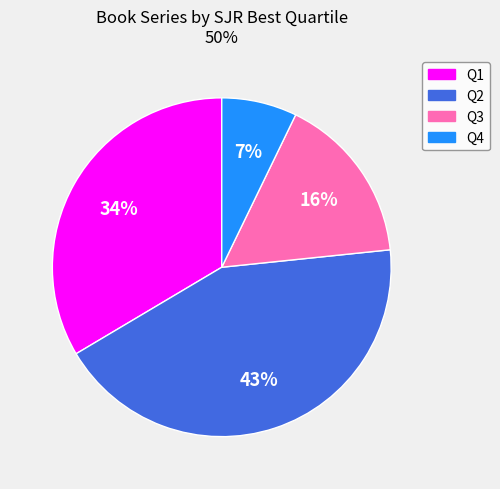

Rank the categories by value from highest to lowest.

Q2, Q1, Q3, Q4